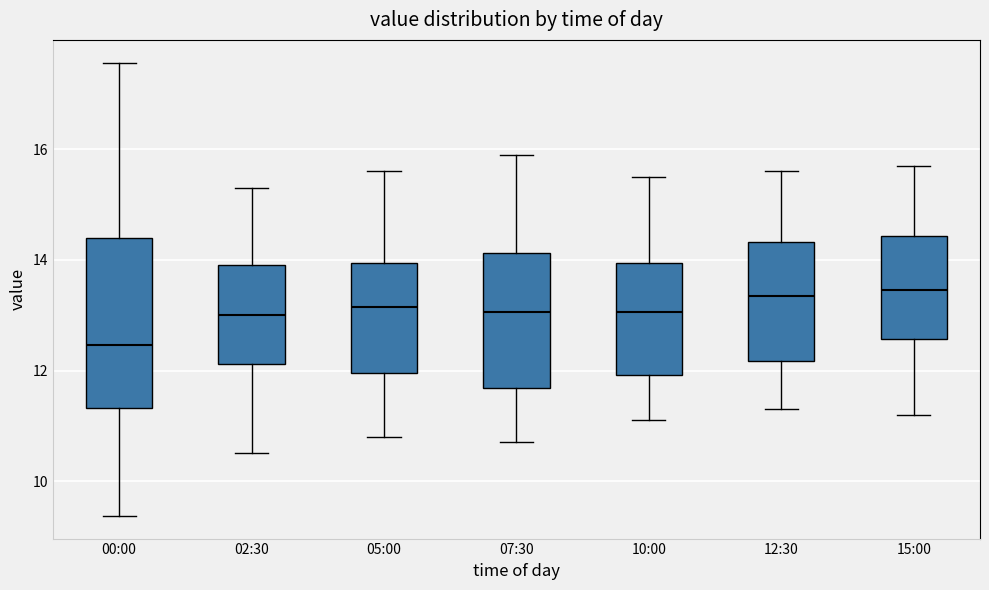

Where does the upper whisker of the box for 05:00 end on the y-axis? The values are not printed on the chart, so give them approximately, as read against the axis.

15.6